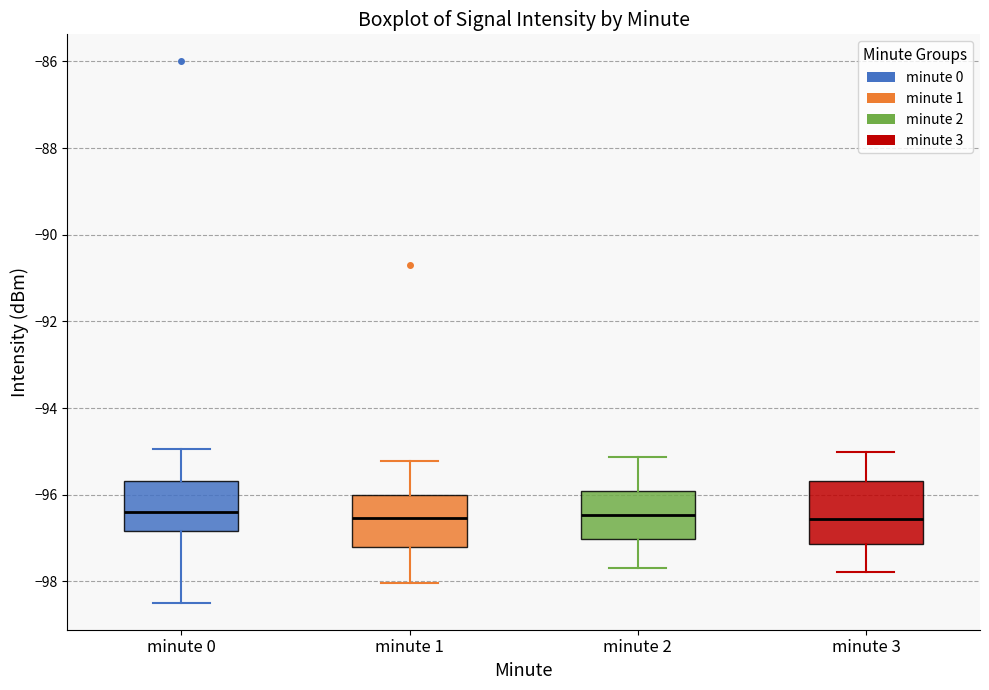

Where does the median line of the box for minute 1 sit on the y-axis? The values are not printed on the chart, so give them approximately, as read against the axis.

-96.6